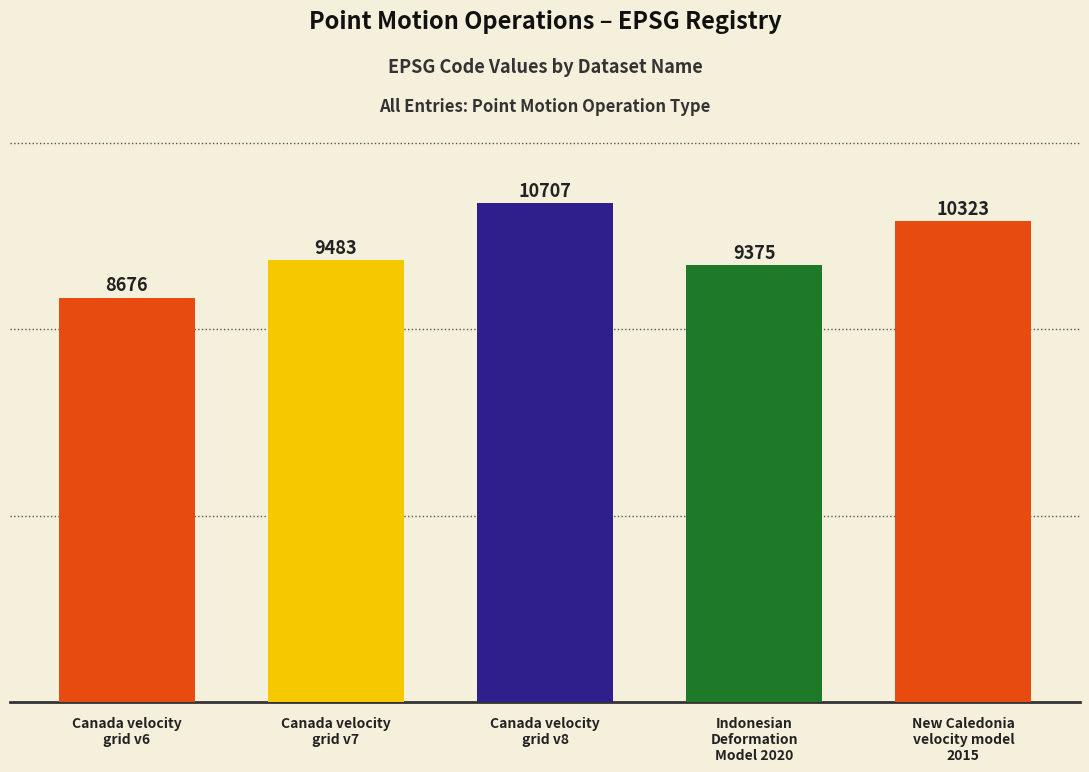

Does the chart contain stacked bars?

No